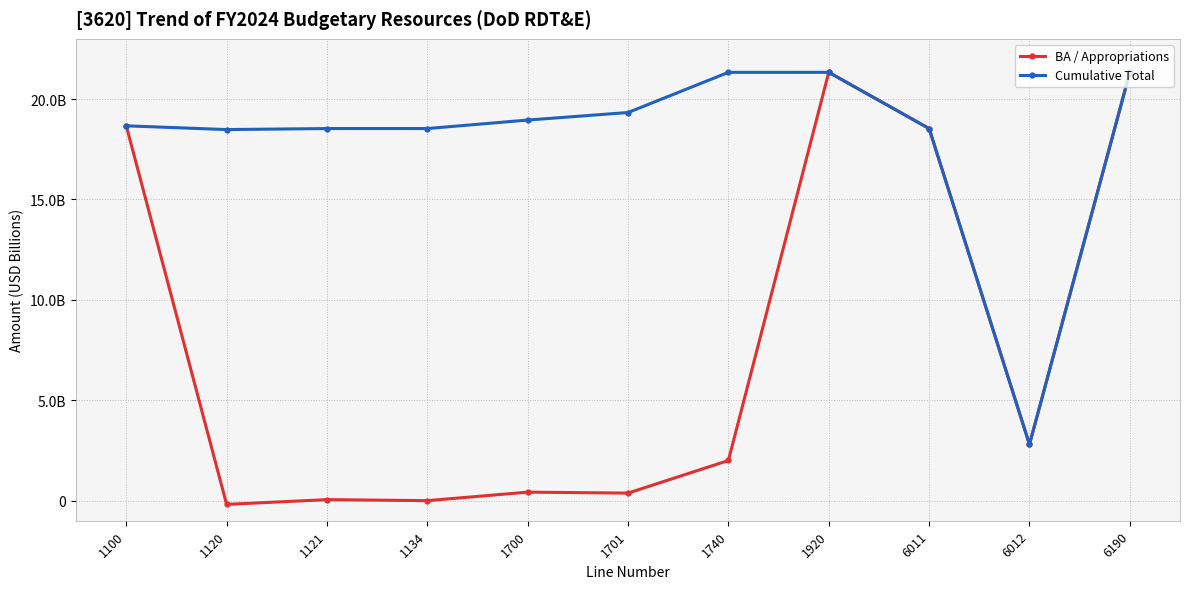

List the series in order of their overall mean, highest first.

Cumulative Total, BA / Appropriations